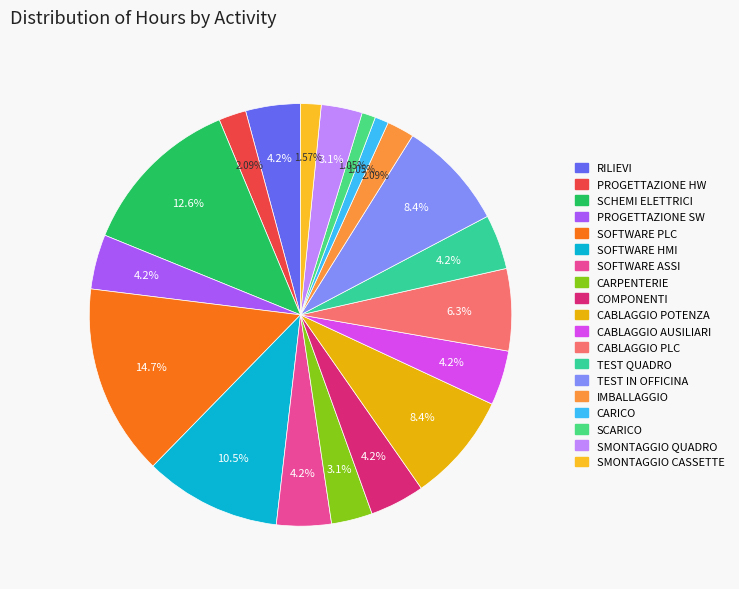

What is the change in value from CABLAGGIO POTENZA to SMONTAGGIO CASSETTE?

-26